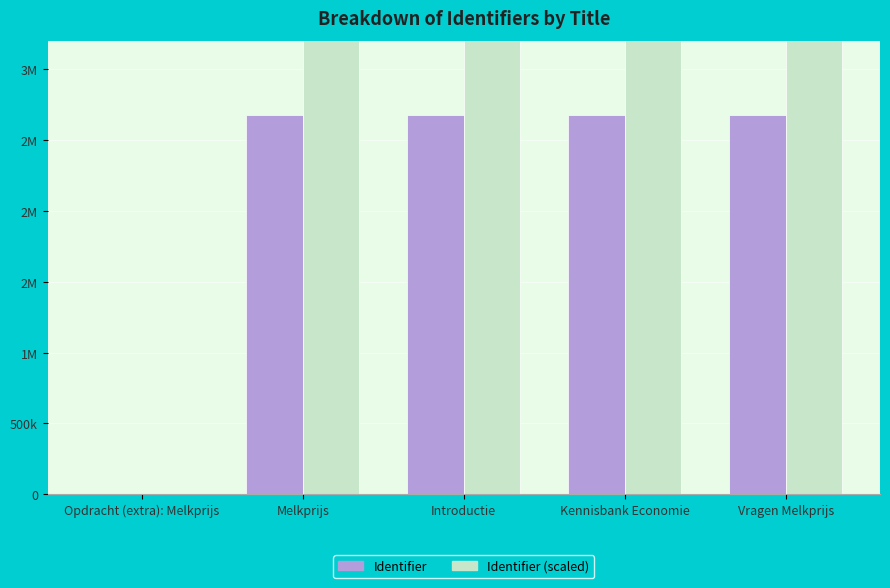

Between Opdracht (extra): Melkprijs and Melkprijs, which is larger?

Melkprijs